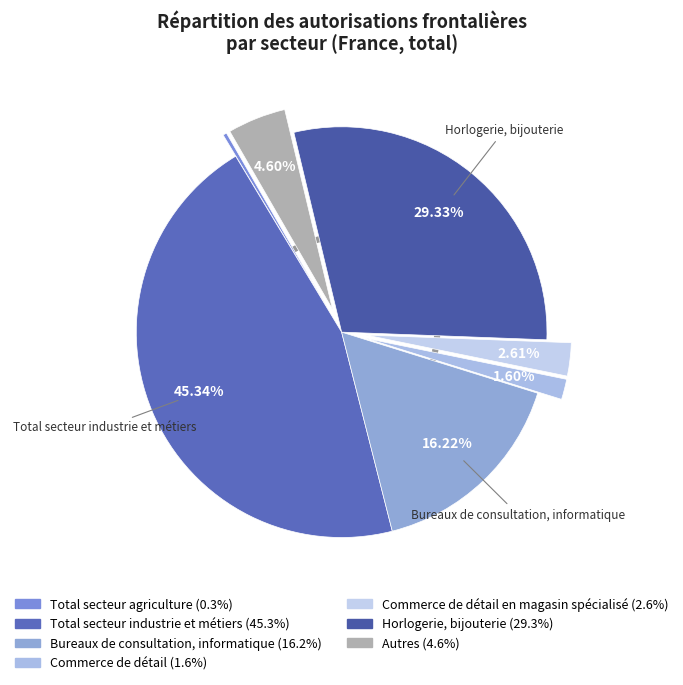

How many segments does this pie chart have?

7